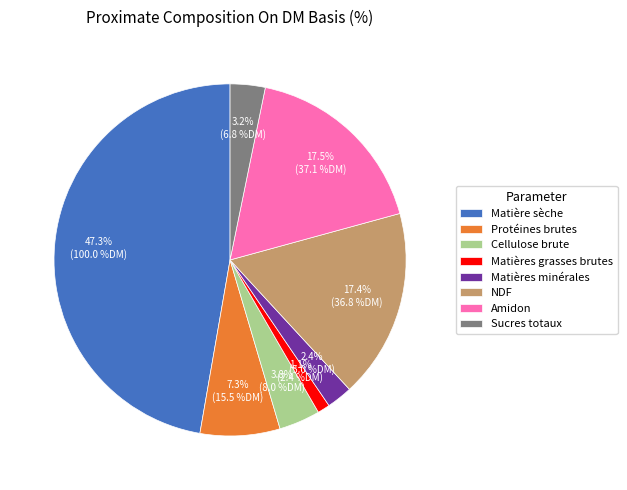

Is it true that Matières minérales is 2% of the pie?

True